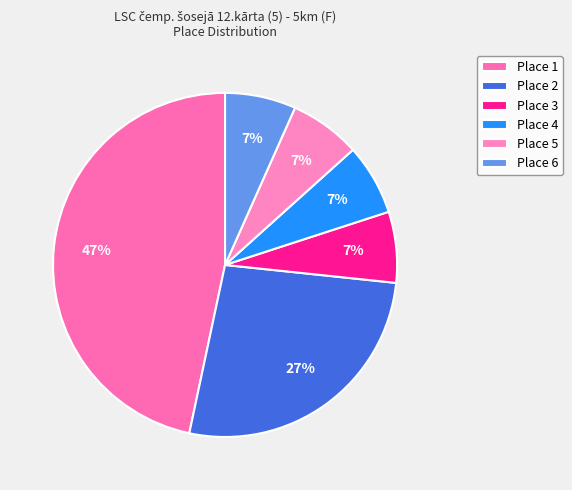

Rank the categories by value from lowest to highest.

Place 3, Place 4, Place 5, Place 6, Place 2, Place 1